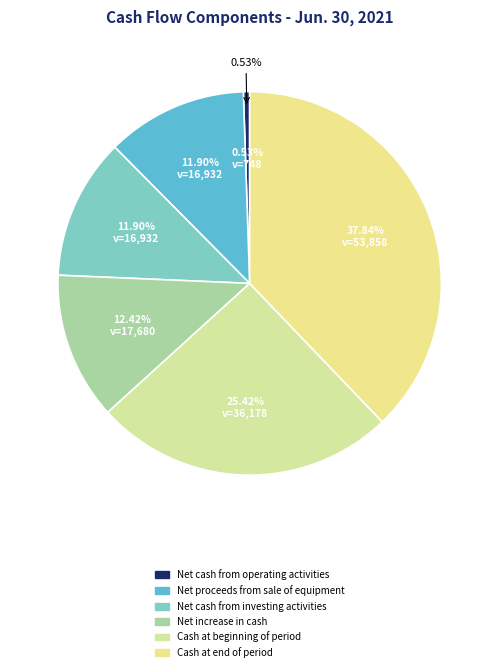

Is it true that Net cash from operating activities is 11% of the pie?

False